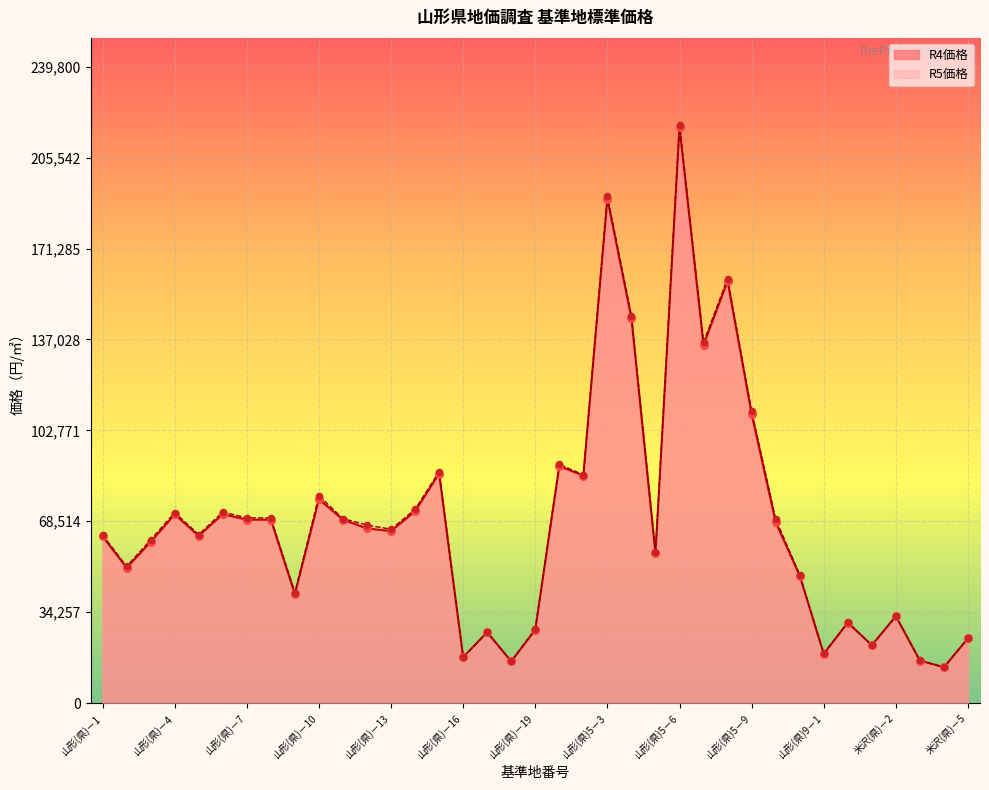

Which series has the largest total across all categories?

R5価格